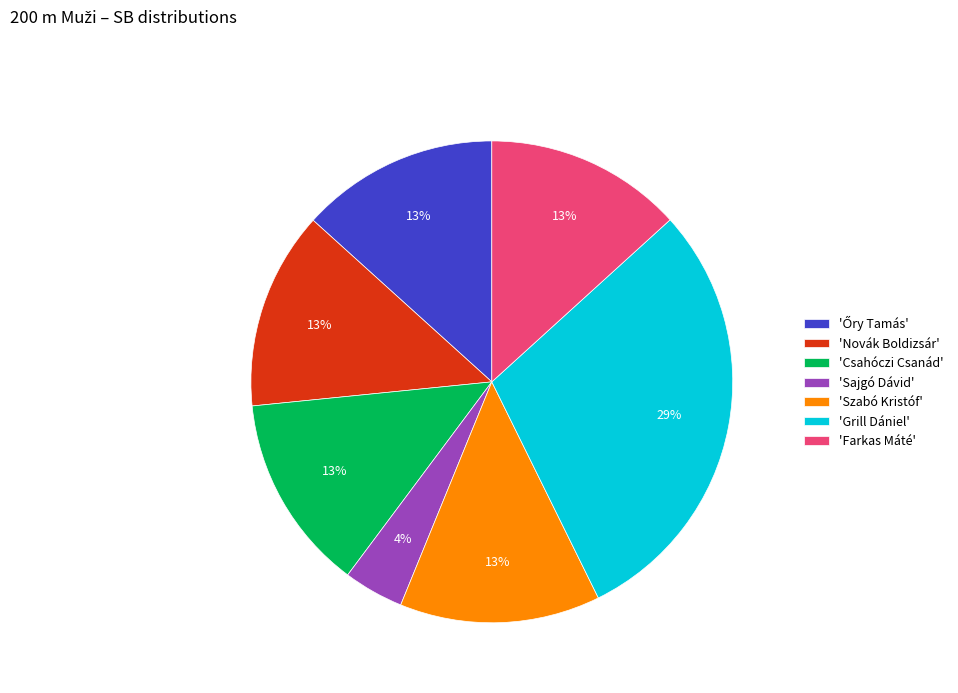

Is it true that 'Farkas Máté' is 13% of the pie?

True